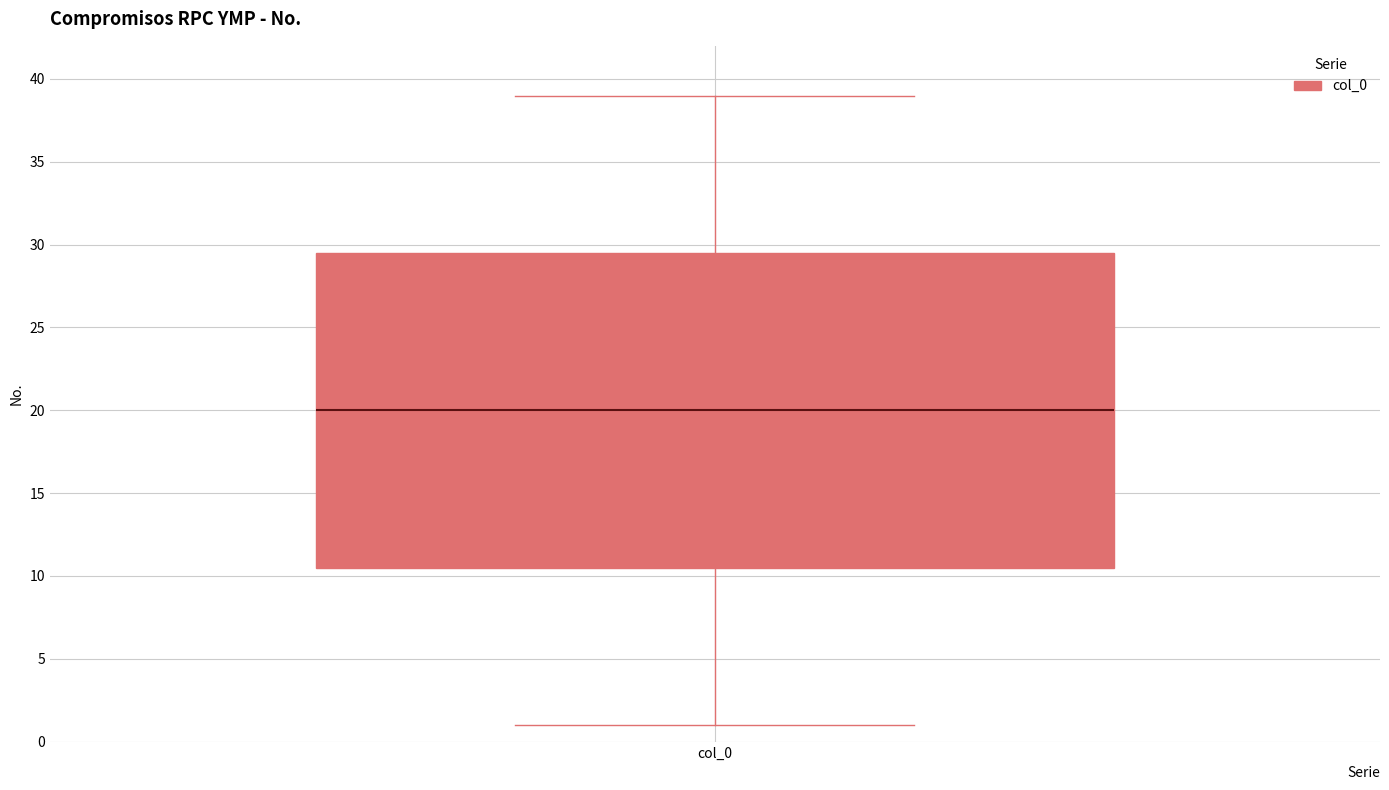

Read this box plot against the y-axis: the position of the median line, the range covered by the box, and the ends of both whiskers. The values are not printed on the chart, so give them approximately, as read against the axis.

median 20.0, box 10.5 to 29.5, whiskers 1.0 to 39.0